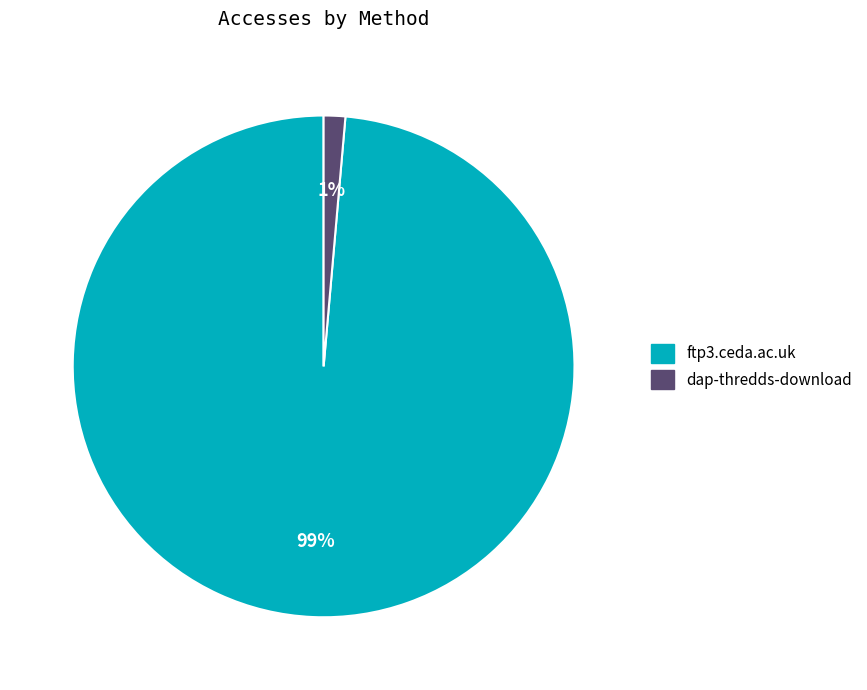

Rank the categories by value from lowest to highest.

dap-thredds-download, ftp3.ceda.ac.uk